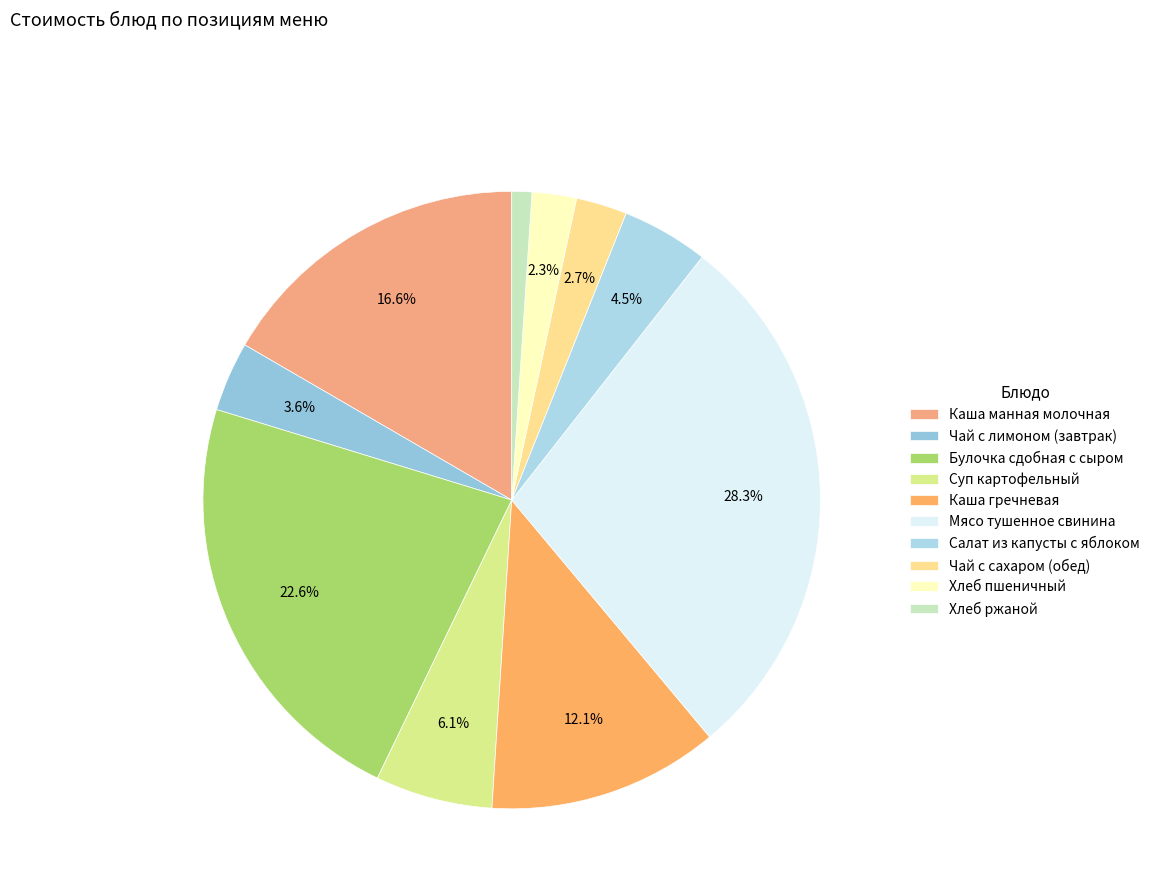

Count the number of slices in the pie.

10